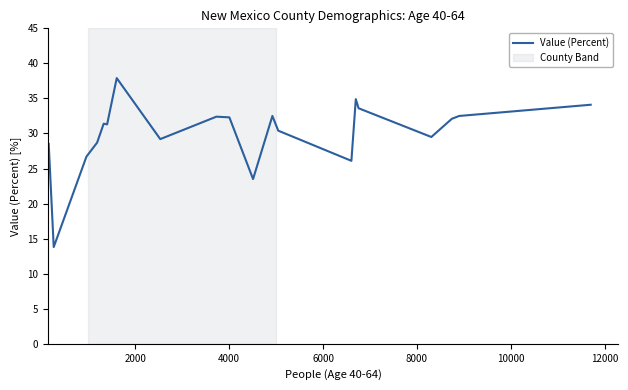

What is the smallest value displayed?

13.8